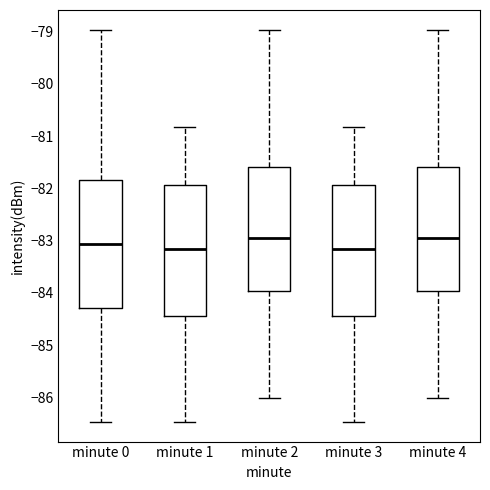

Reading left to right, transcribe this box plot: for each box, give where its median line is, the range the box spans, and where its two whiskers end, as read against the y-axis. The values are not printed on the chart, so give them approximately, as read against the axis.

minute 0: median -83.1, box -84.3 to -81.8, whiskers -86.5 to -79.0
minute 1: median -83.2, box -84.4 to -81.9, whiskers -86.5 to -80.8
minute 2: median -82.9, box -84.0 to -81.6, whiskers -86.0 to -79.0
minute 3: median -83.2, box -84.4 to -81.9, whiskers -86.5 to -80.8
minute 4: median -82.9, box -84.0 to -81.6, whiskers -86.0 to -79.0